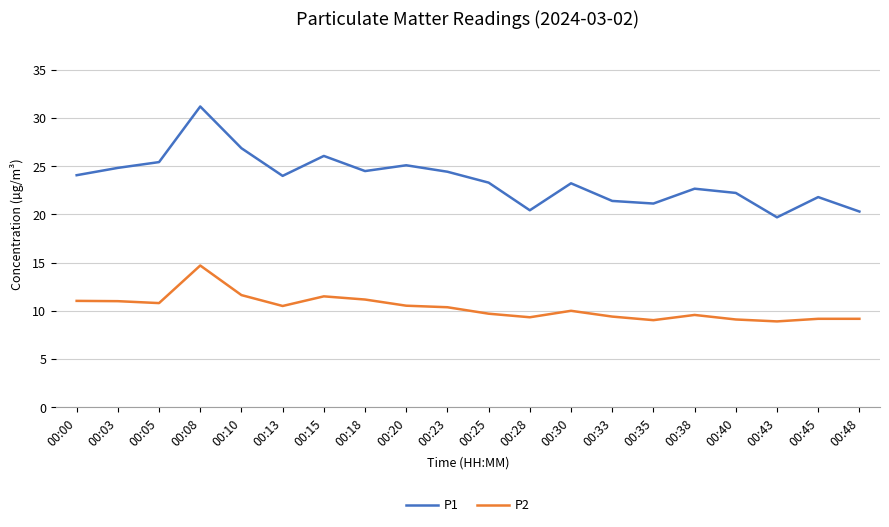

What is the spread (max minus min) of values at 00:48?

11.1